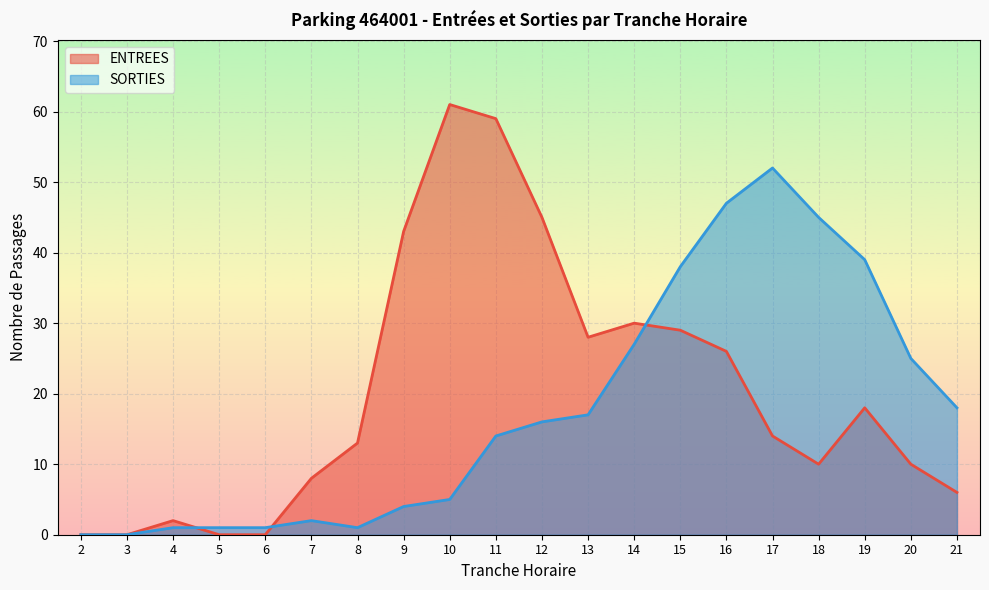

Is the value of SORTIES at 16 greater than the value of ENTREES at 18?

Yes